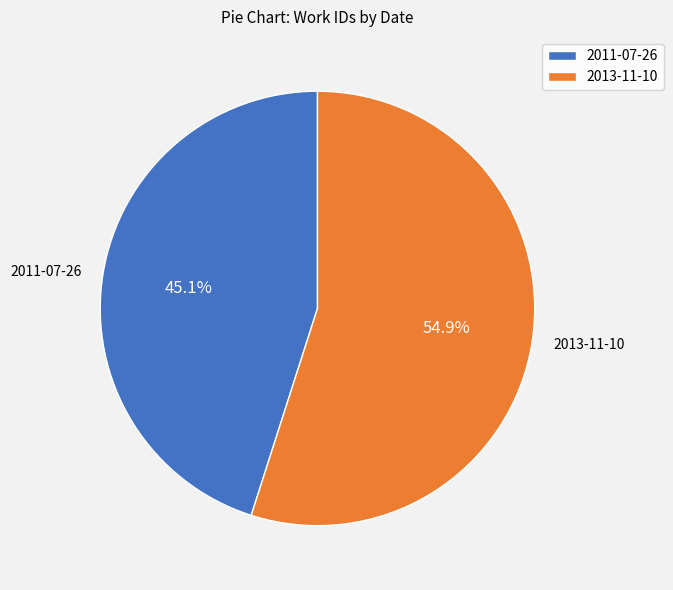

To the nearest percent, what portion does 2013-11-10 represent?

55%